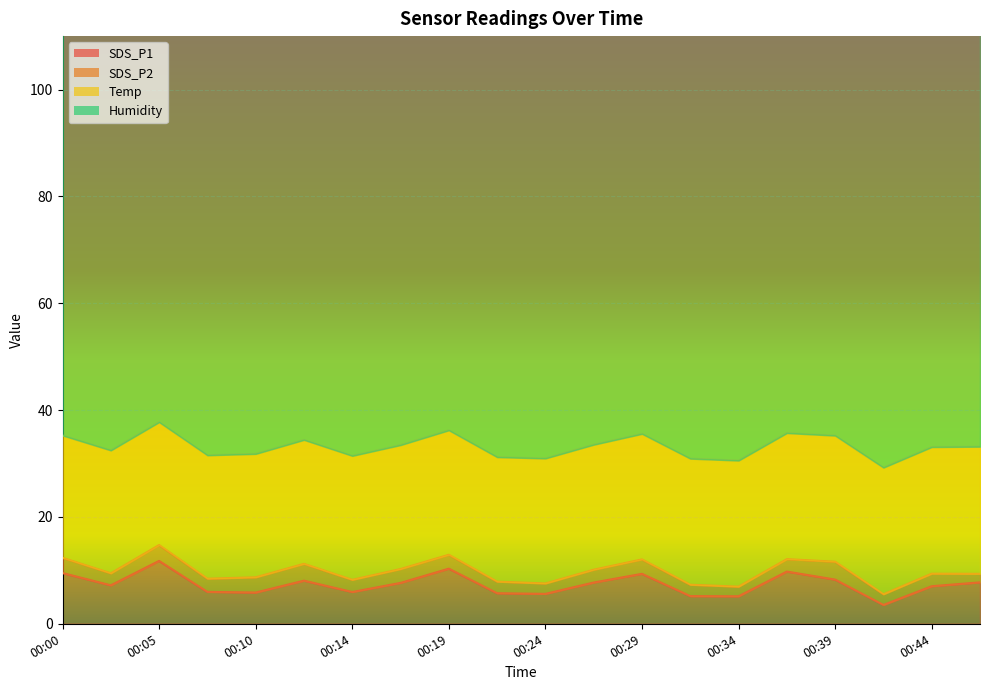

What is the minimum value for Humidity?

99.9